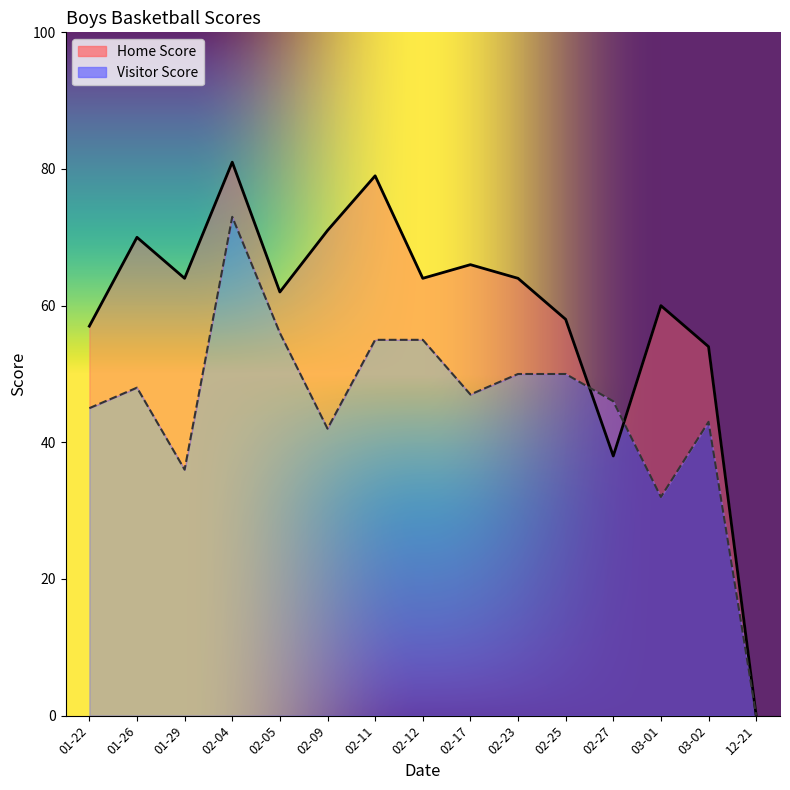

Rank the series by their average value, from highest to lowest.

Home Score, Visitor Score